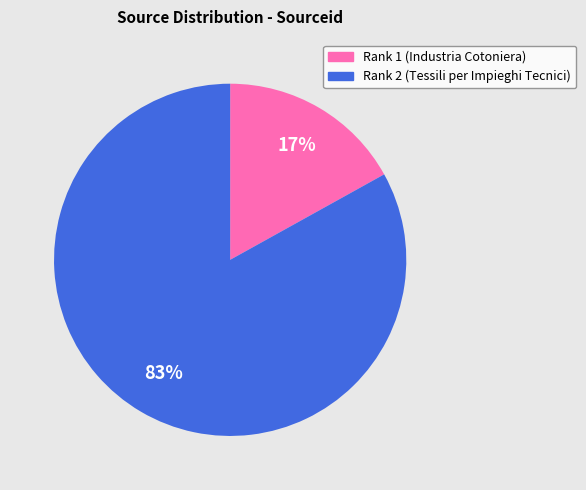

Combined, do Rank 2 (Tessili per Impieghi Tecnici) and Rank 1 (Industria Cotoniera) account for over 50%?

Yes